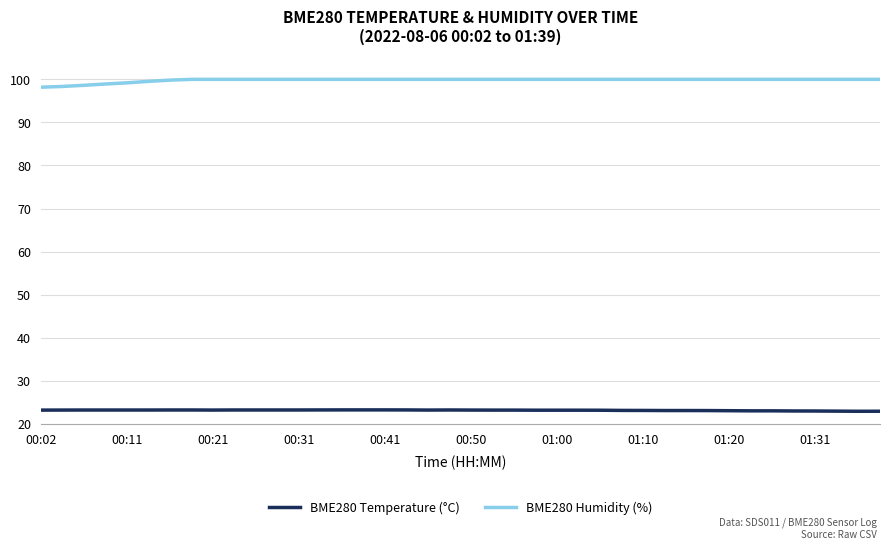

What is the highest value of the BME280 Humidity (%) series?

100.0